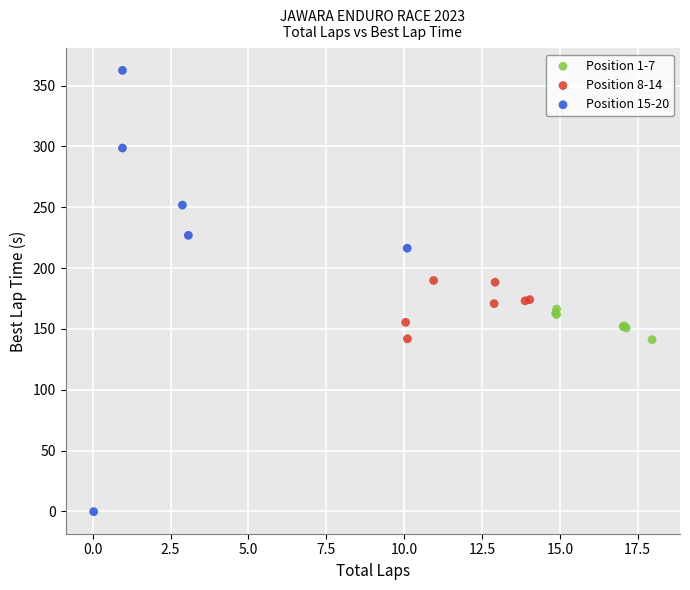

Which series reaches the maximum Y coordinate?

Position 15-20